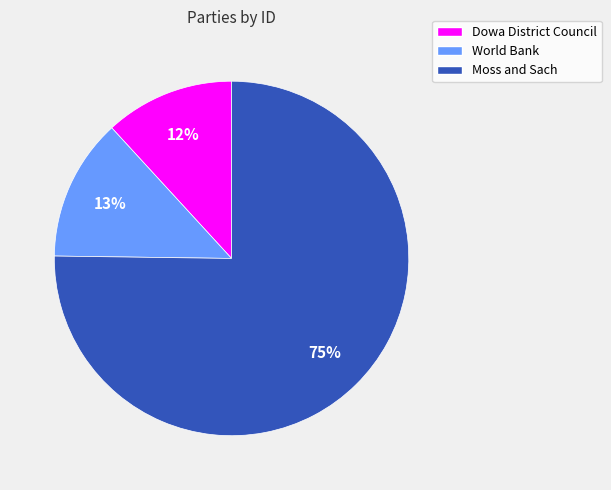

What percentage is the Moss and Sach slice, to the nearest percent?

75%